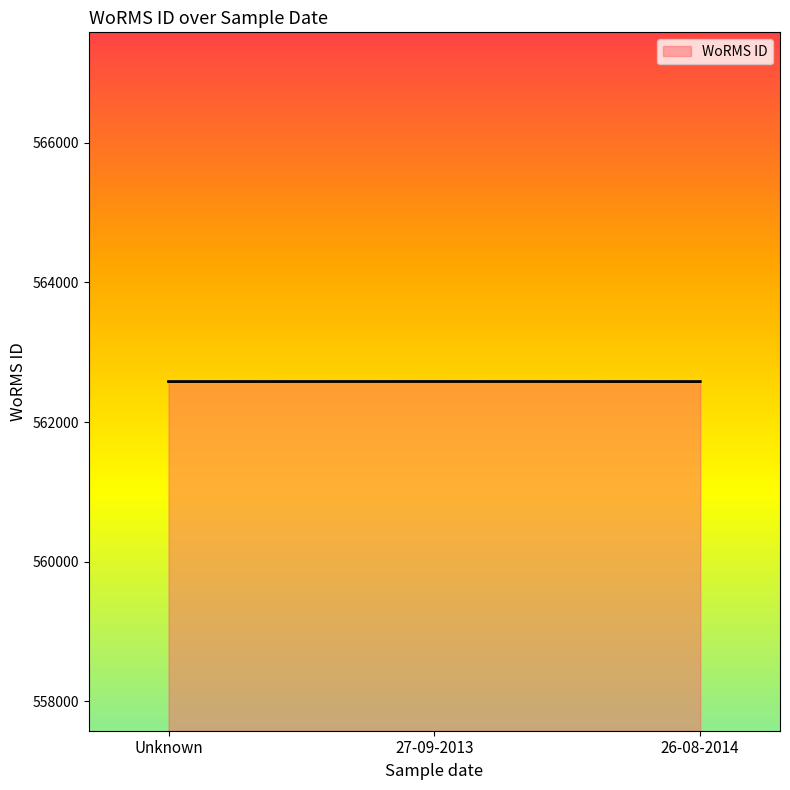

Does the chart have visible grid lines?

No